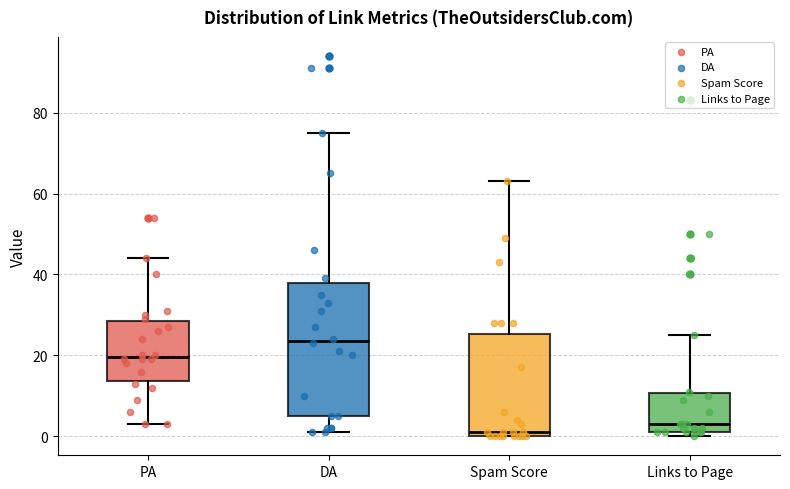

Reading left to right, read every box against the y-axis: the position of its median line, the range the box covers, and the ends of its whiskers. The values are not printed on the chart, so give them approximately, as read against the axis.

PA: median 20, box 14 to 28, whiskers 4 to 44
DA: median 24, box 6 to 38, whiskers 2 to 76
Spam Score: median 2, box 0 to 26, whiskers 0 to 64
Links to Page: median 4, box 2 to 10, whiskers 0 to 26